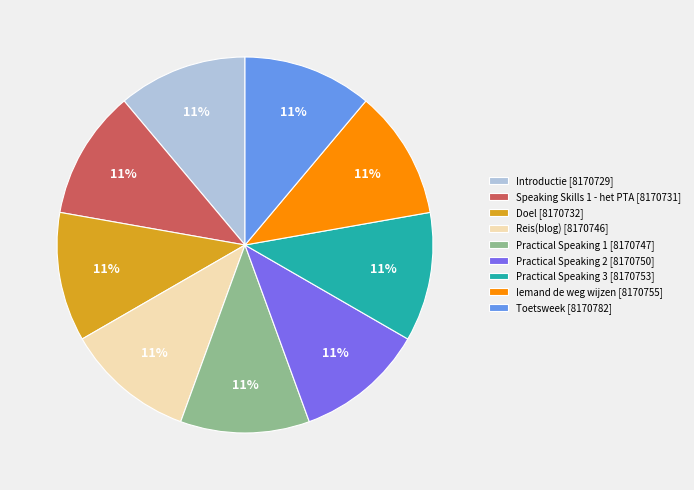

What percentage is the Toetsweek slice, to the nearest percent?

11%